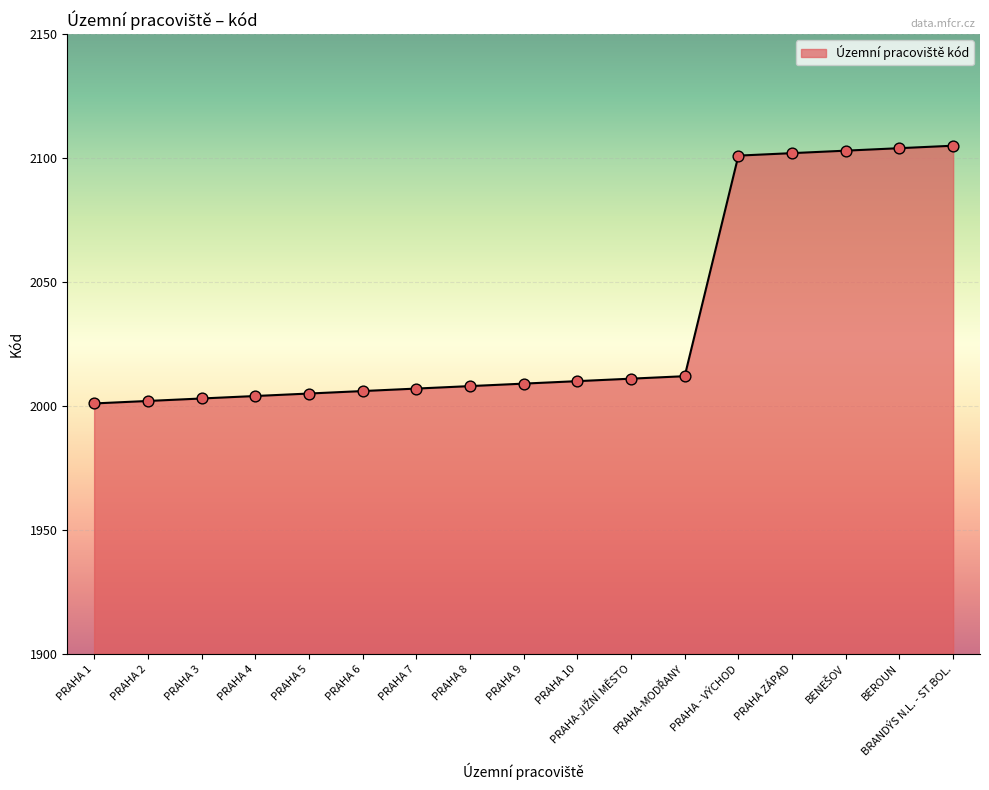

Between PRAHA ZÁPAD and PRAHA 9, which is larger?

PRAHA ZÁPAD